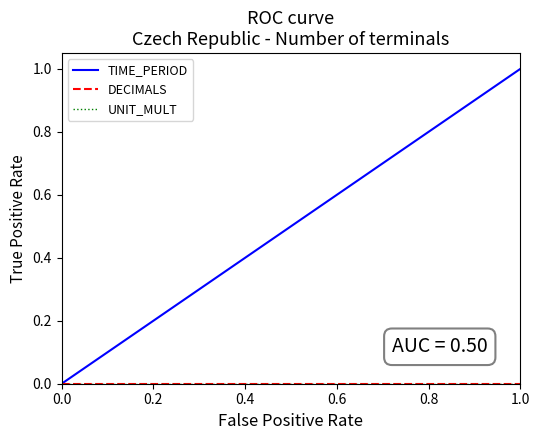

Is this an area chart (filled region under the line)?

No